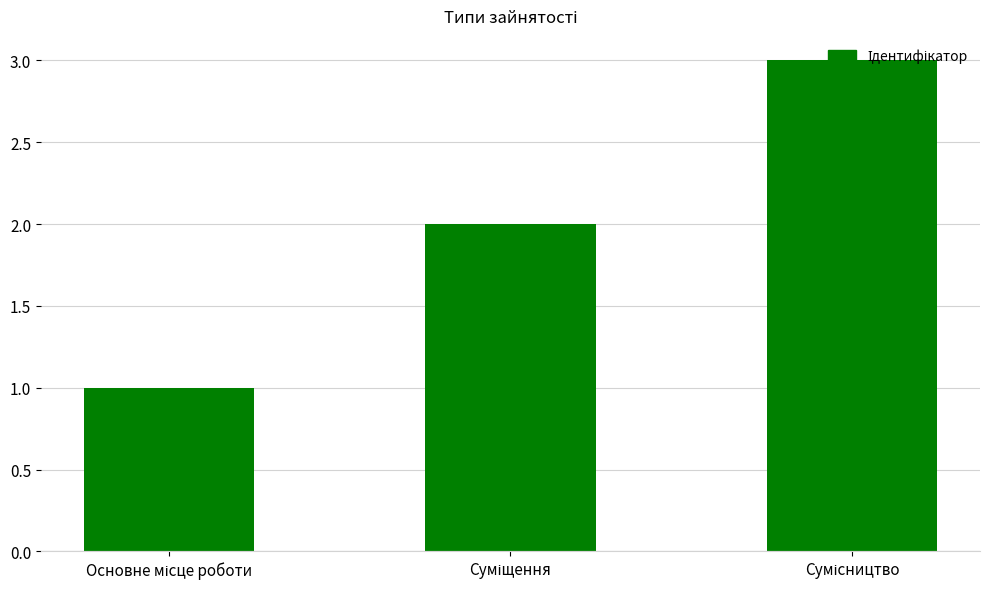

What is the maximum value shown in the chart?

3